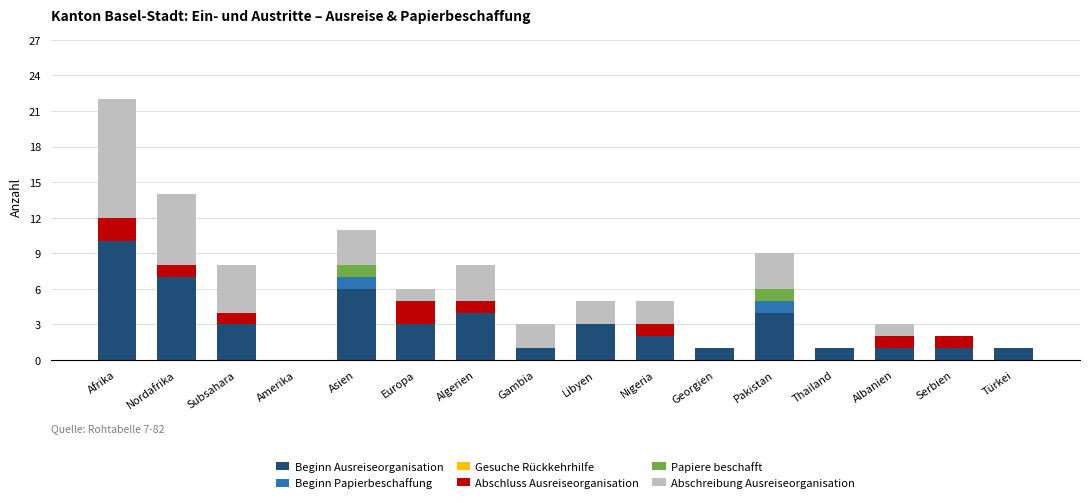

How many categories are shown in the chart?

16